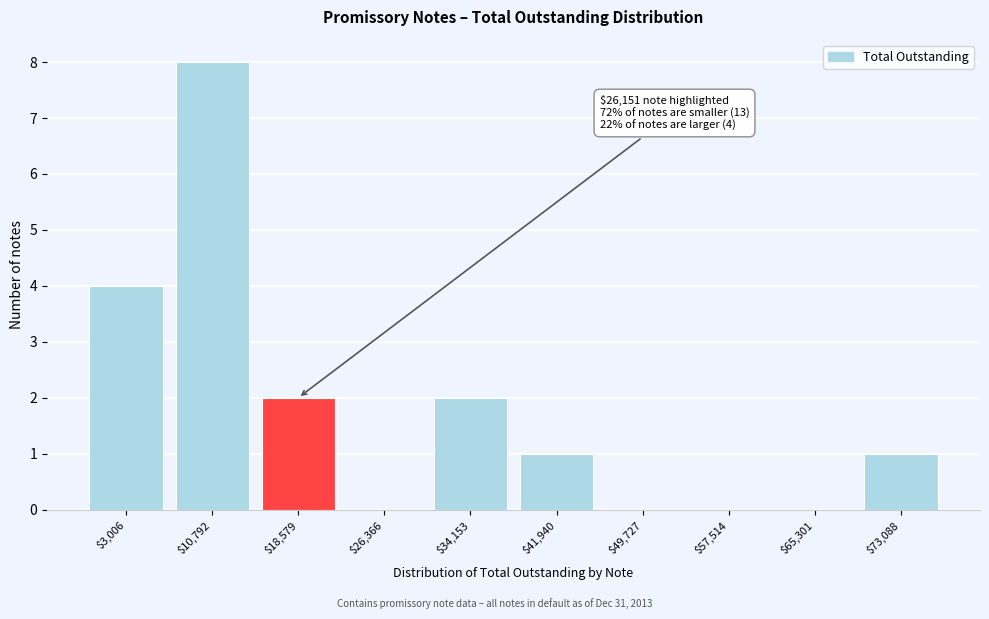

True or false: the data shows 2 at $34,153.

True